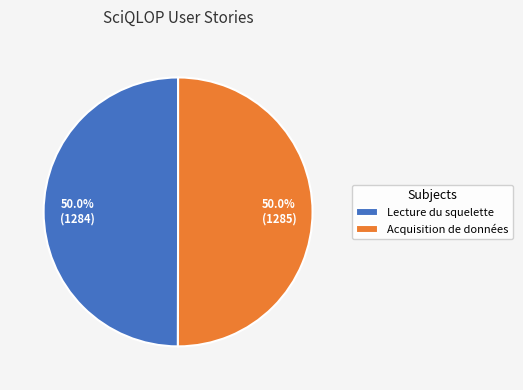

Do Lecture du squelette and Acquisition de données together represent more than half of the pie?

Yes